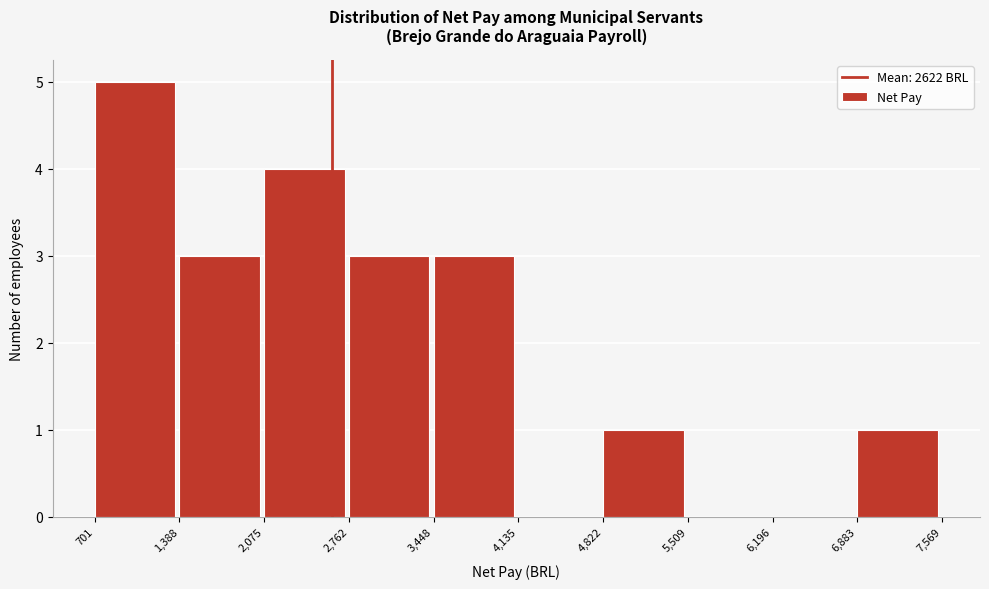

Reading left to right, list every bar in this chart as the range it spans on the x-axis followed by its height. The values are not printed on the chart, so give them approximately, as read against the axis.

701 to 1,388: 5
1,388 to 2,075: 3
2,075 to 2,762: 4
2,762 to 3,448: 3
3,448 to 4,135: 3
4,135 to 4,822: 0
4,822 to 5,509: 1
5,509 to 6,196: 0
6,196 to 6,883: 0
6,883 to 7,569: 1